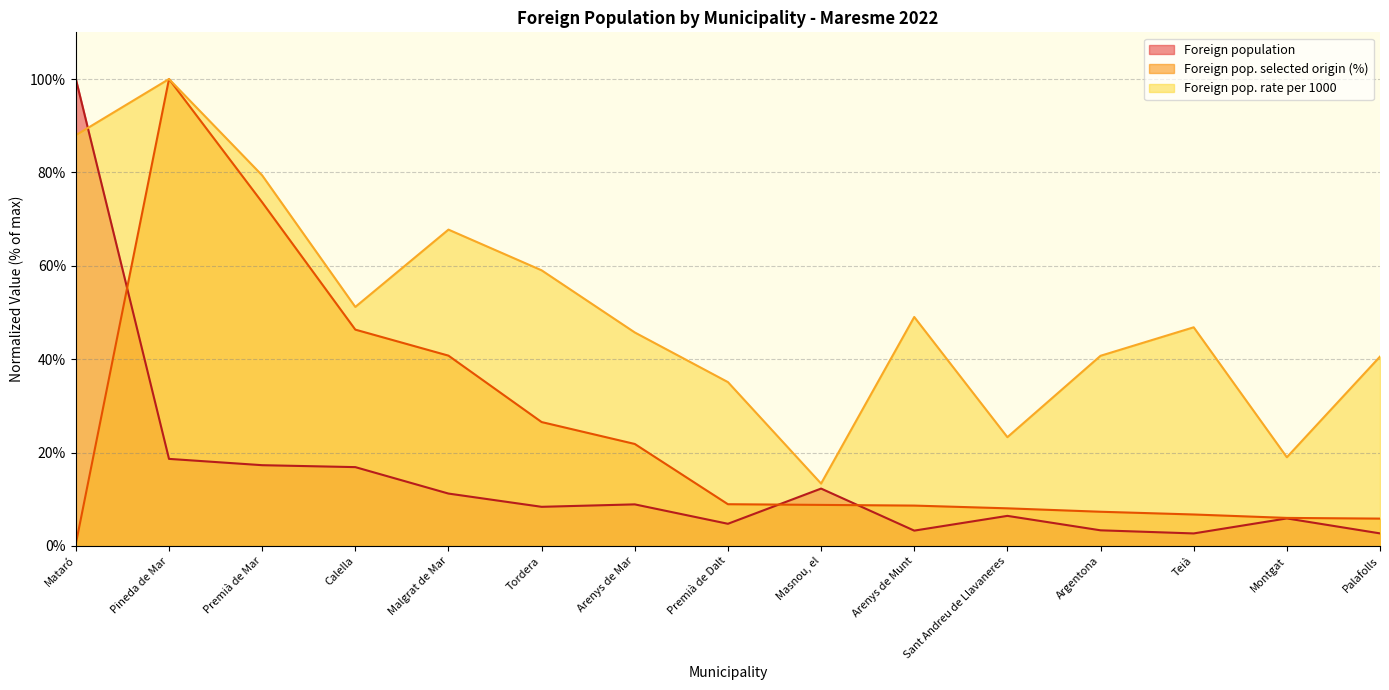

At how many categories does at least one series exceed 88?

2